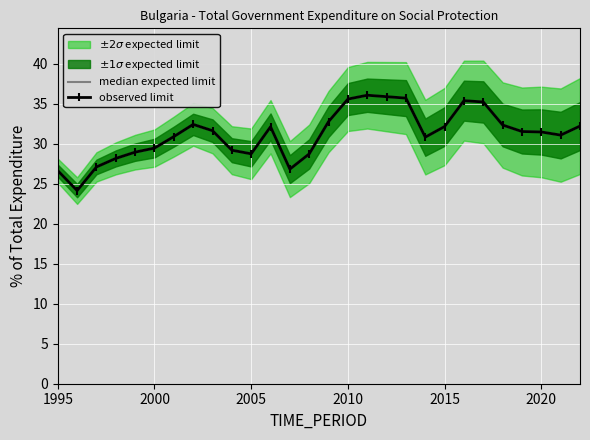

The median expected limit series shows 9.0 at 27. True or false?

False